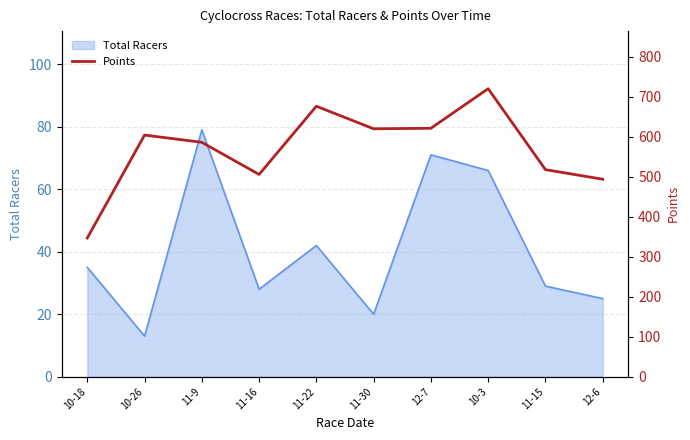

Which category has the lowest value across all series?

10-18